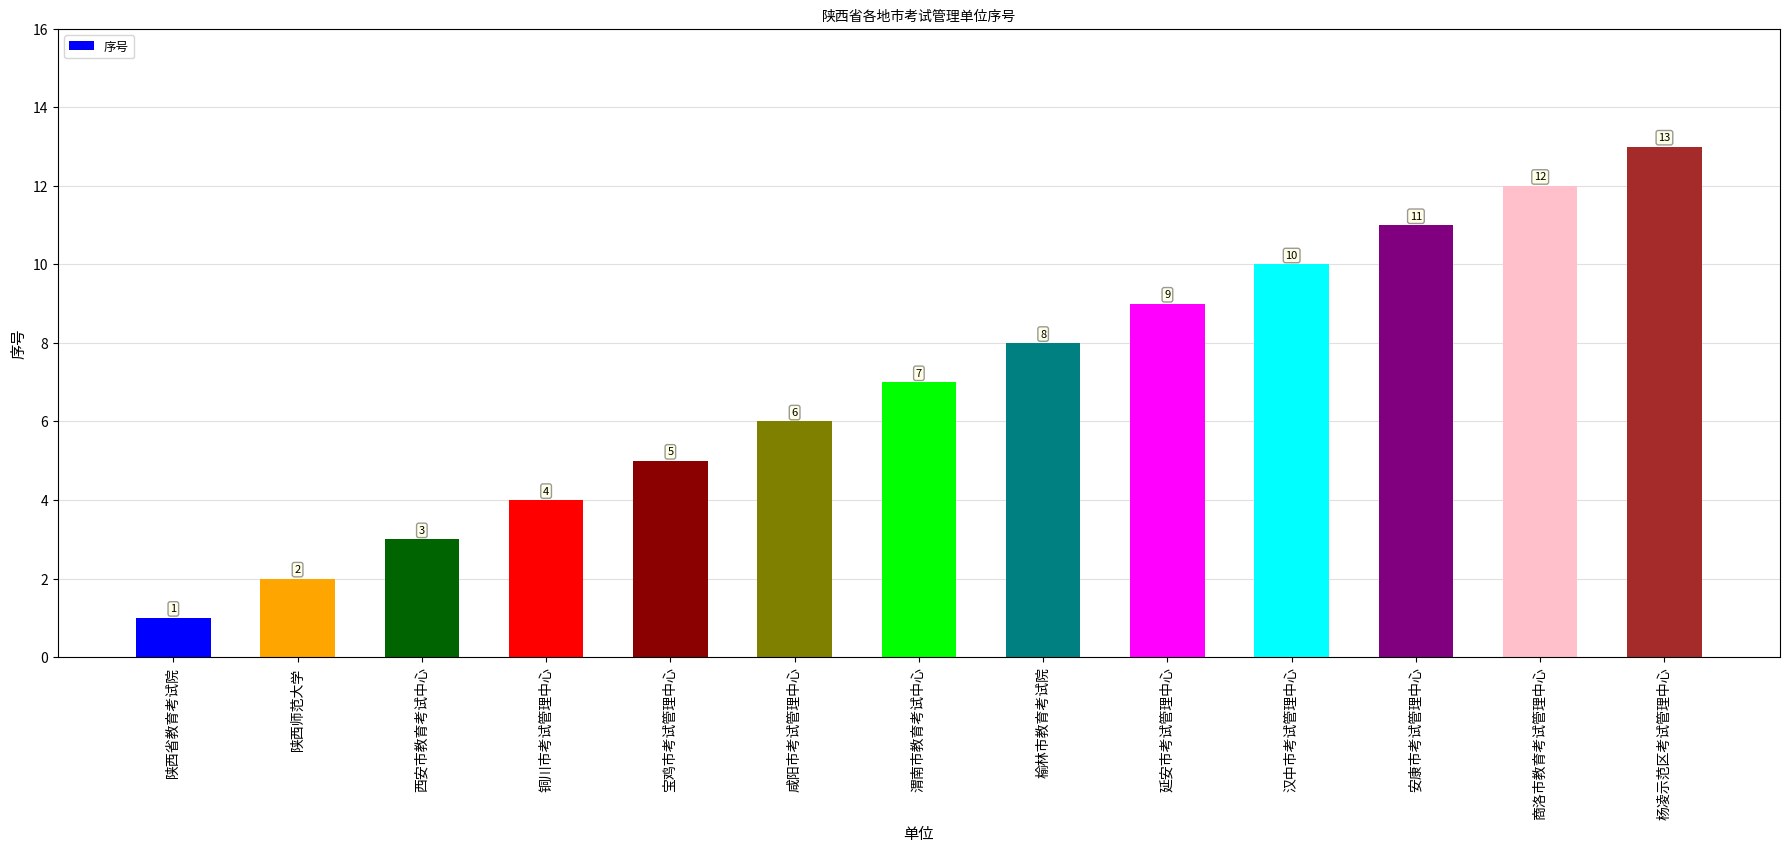

What position from the left is 安康市考试管理中心?

11